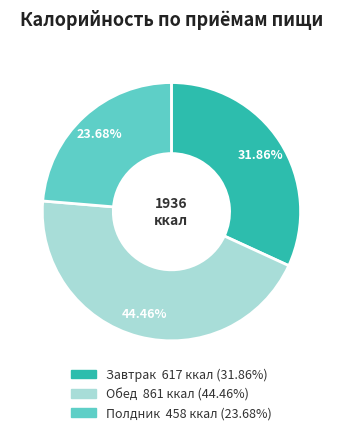

To the nearest percent, what is the difference between the largest and smallest slice percentages?

21%